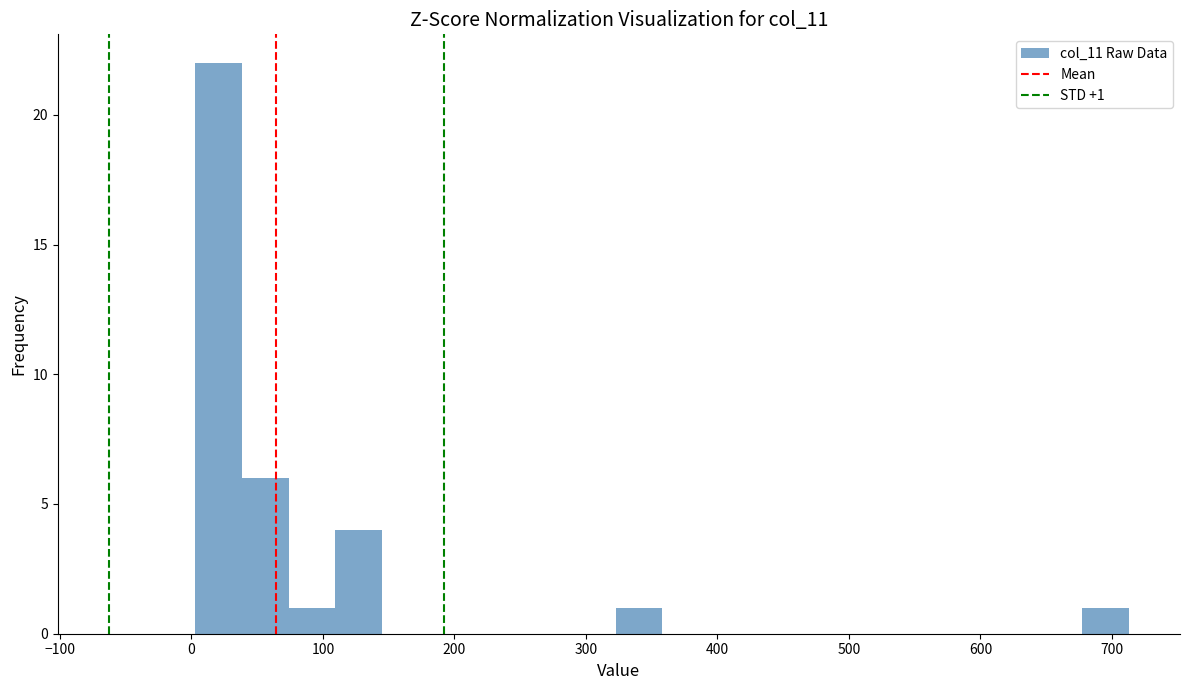

Read against the x-axis, roughly where is the centre of the tallest bar?

20